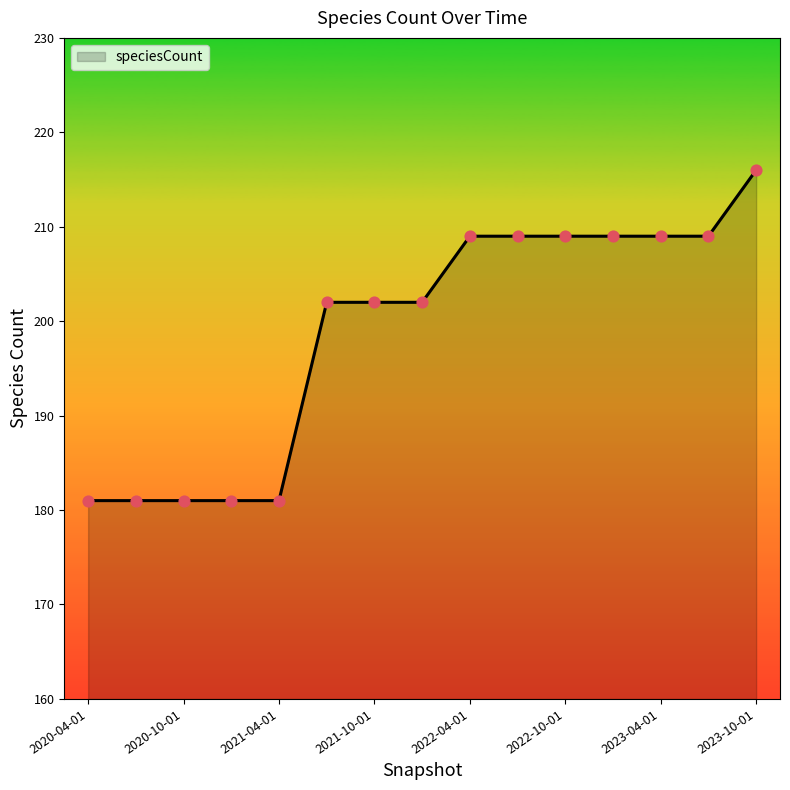

What is the minimum value shown in the chart?

181